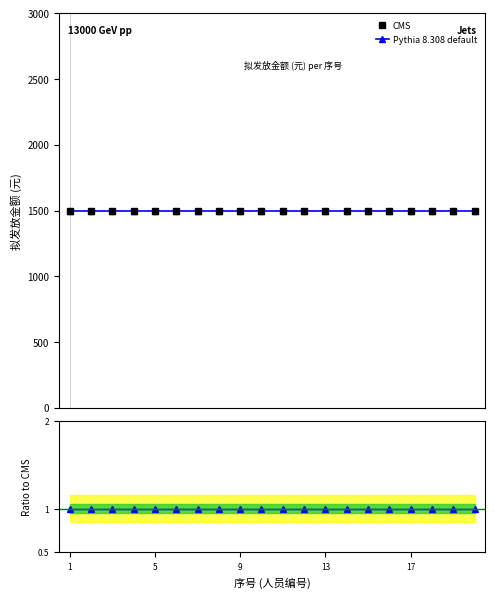

Which series changed the most between 11 and 13?

CMS